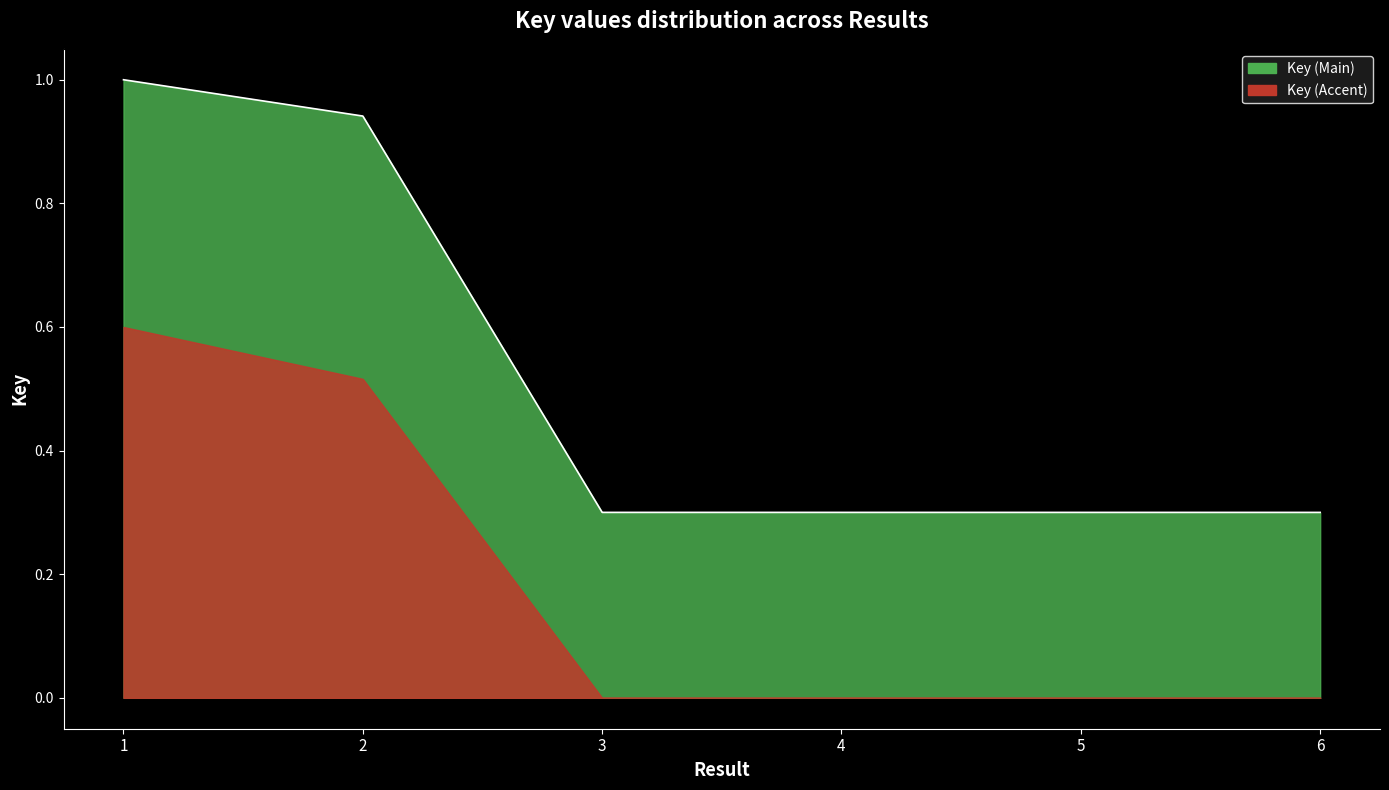

Read the value at 4.

0.3